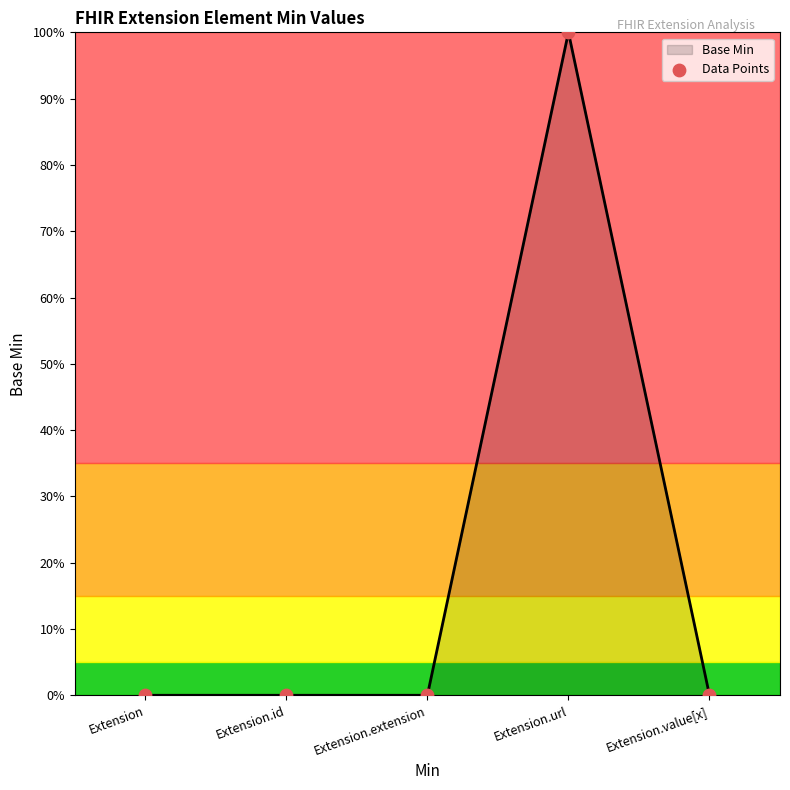

Which has a higher value, Extension.id or Extension.extension?

Extension.id